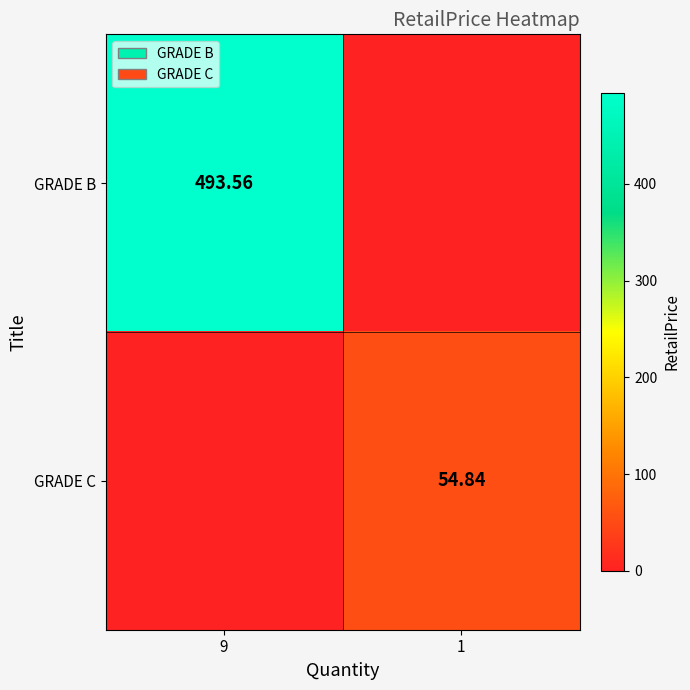

What is the spread (max minus min) of values at 1?

54.8